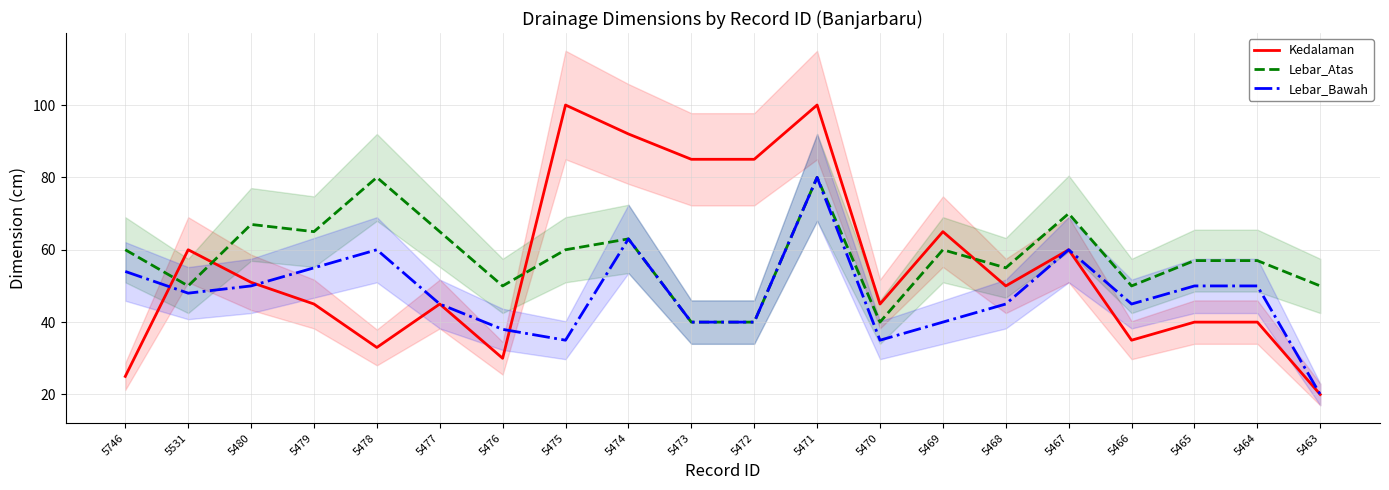

What is the difference between the highest and lowest values at 5479?

20